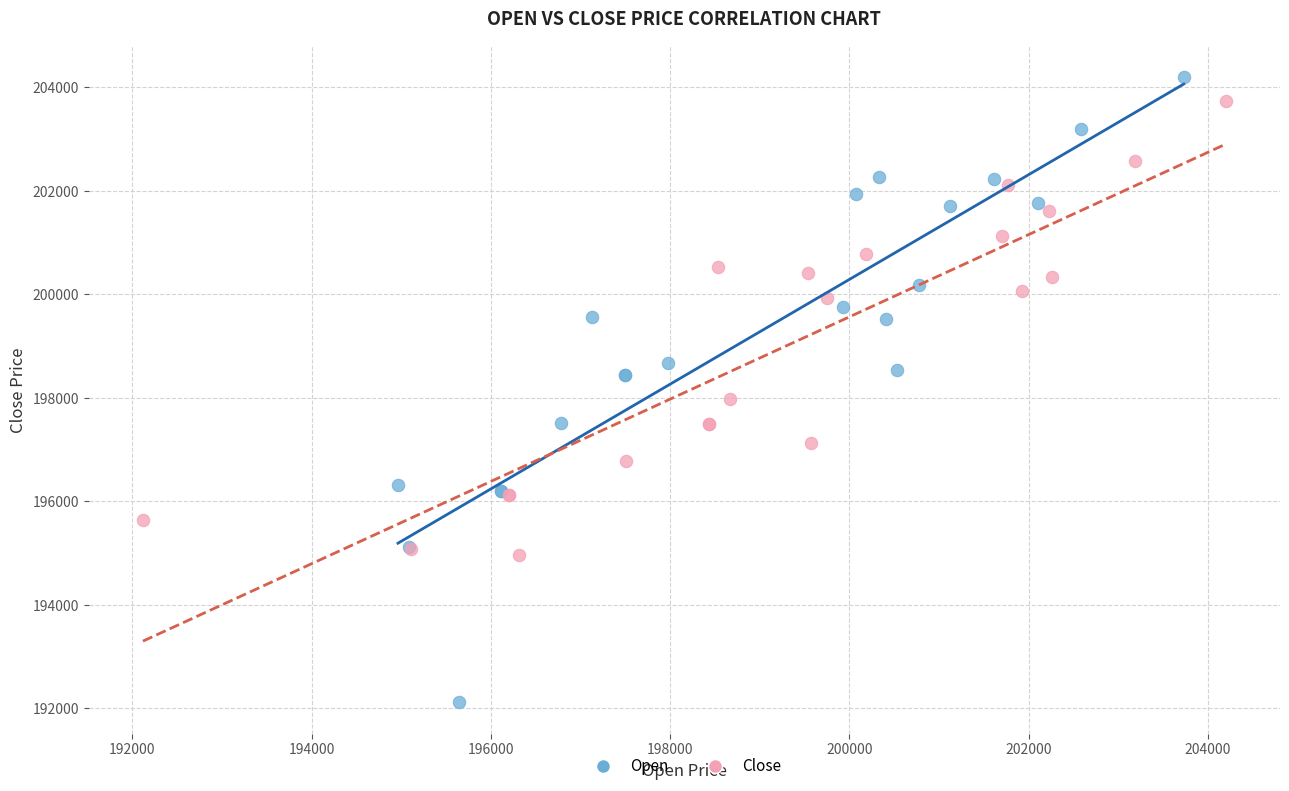

Which series contains the lowest Y value?

Open